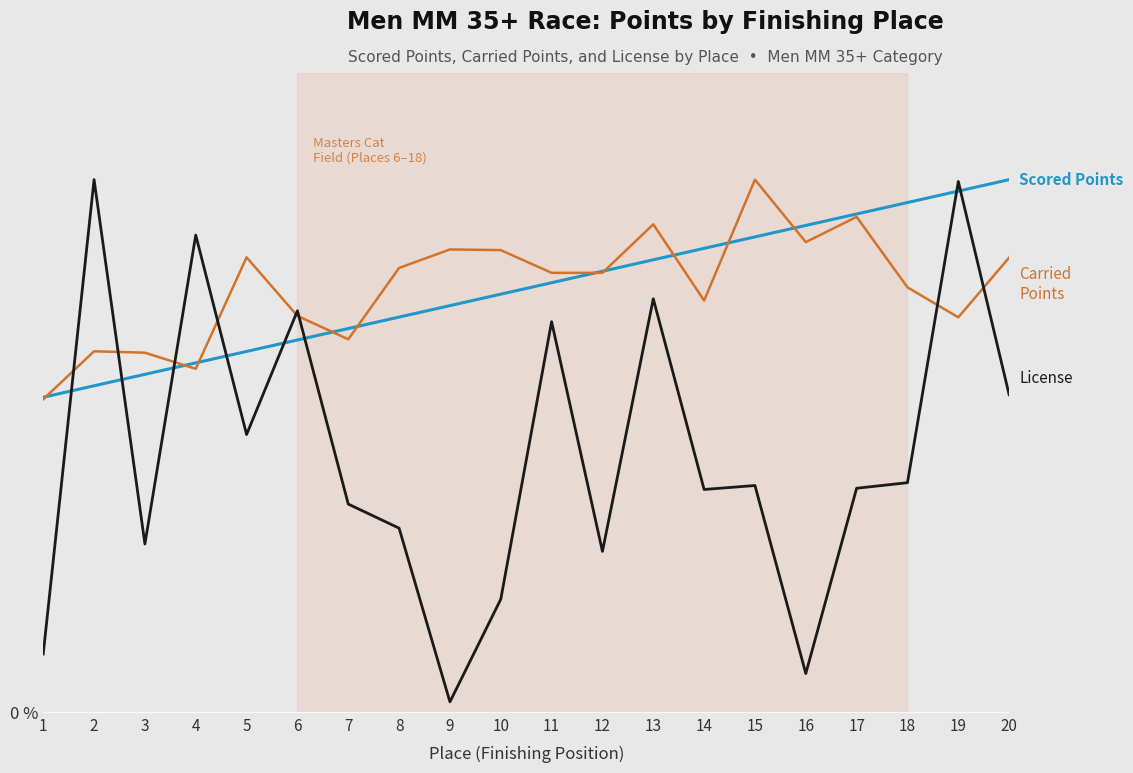

Is this an area chart (filled region under the line)?

No